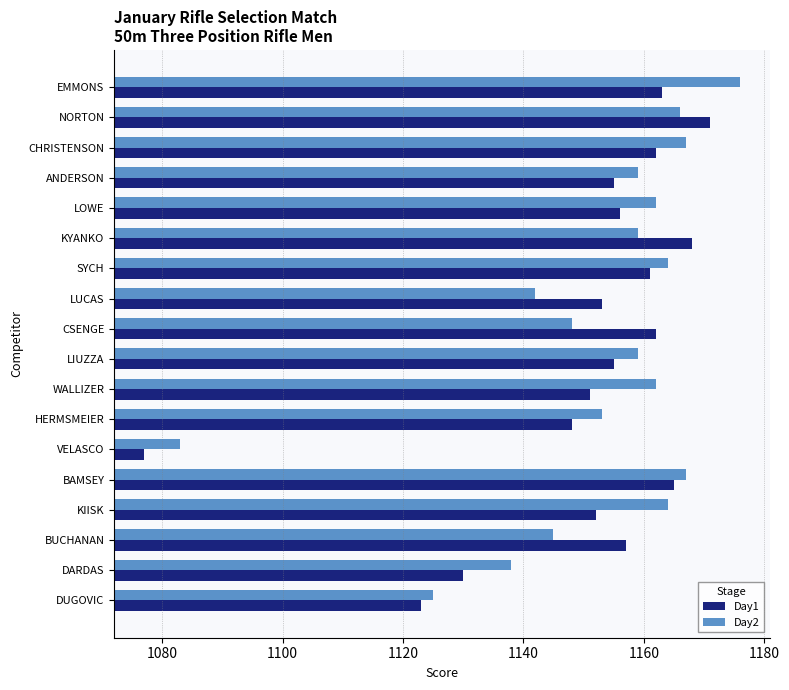

The Day2 series shows 600 at WALLIZER. True or false?

False